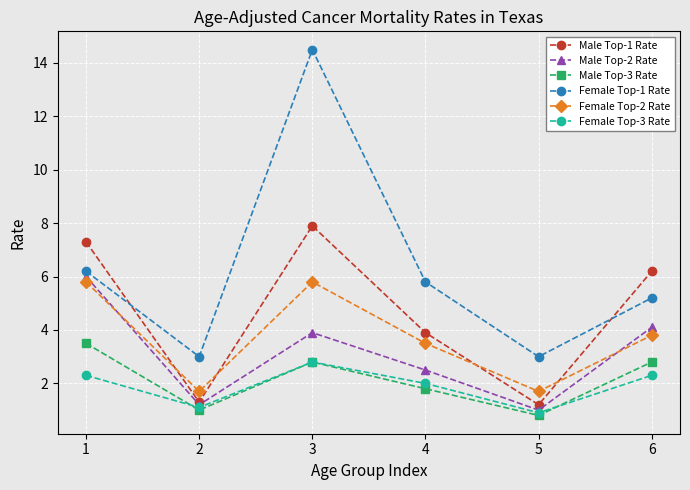

What is the maximum value for Female Top-3 Rate?

2.8